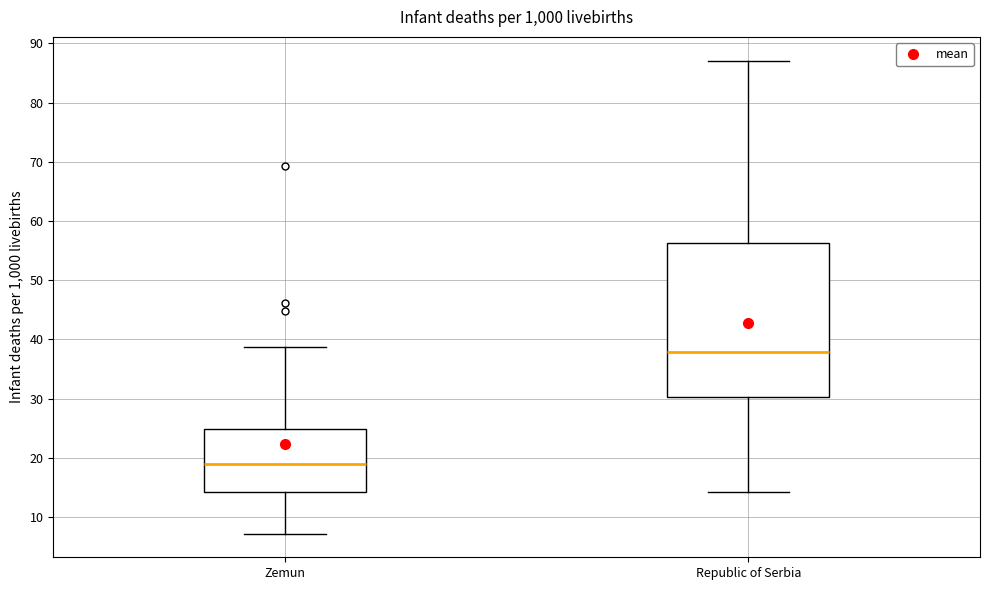

Comparing the boxes themselves (not the whiskers), which one is the tallest?

Republic of Serbia